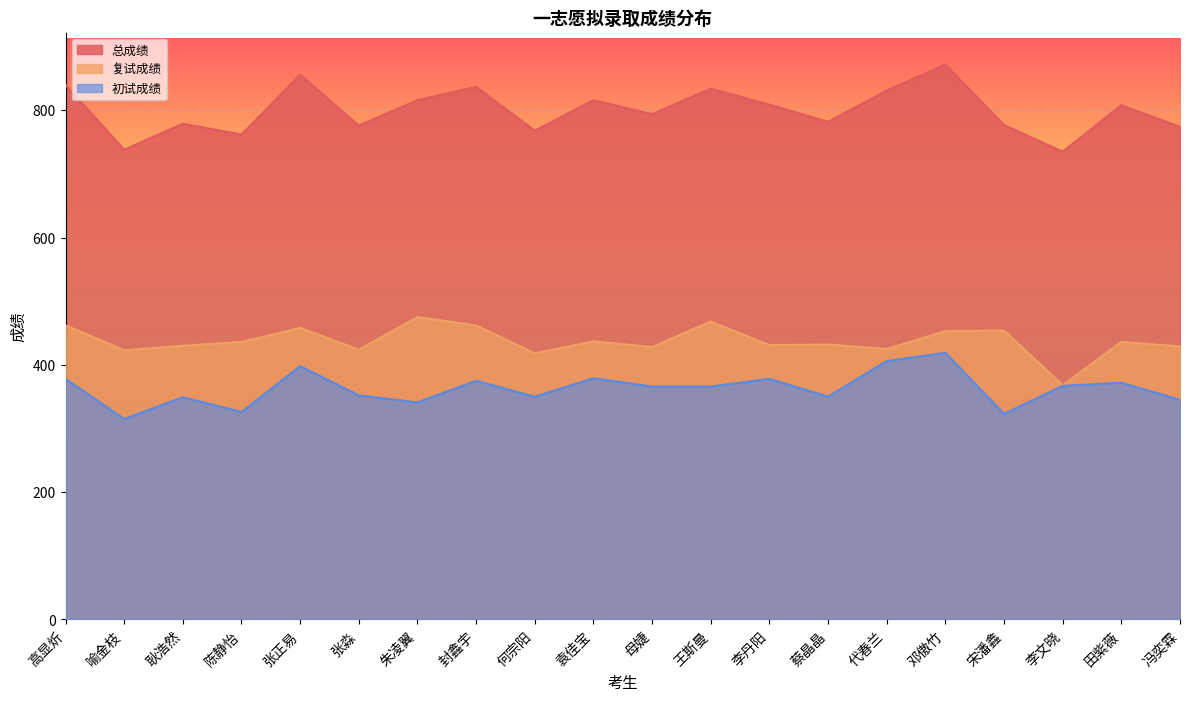

Reading left to right, transcribe all the data shown in this chart.

总成绩: 高显炘=840	喻金枝=738	耿浩然=779	陈静怡=762	张正易=856	张淼=776	朱凌翼=816	封鑫宇=837	何宗阳=768	袁佳宝=816	母婕=794	王斯曼=834	李丹阳=809	蔡晶晶=782	代春兰=831	邓傲竹=872	宋潘鑫=777	李文晓=735	田紫薇=808	冯奕霖=774
复试成绩: 高显炘=462	喻金枝=423	耿浩然=430	陈静怡=436	张正易=458	张淼=424	朱凌翼=475	封鑫宇=462	何宗阳=418	袁佳宝=437	母婕=428	王斯曼=468	李丹阳=431	蔡晶晶=432	代春兰=425	邓傲竹=453	宋潘鑫=454	李文晓=368	田紫薇=436	冯奕霖=429
初试成绩: 高显炘=378	喻金枝=315	耿浩然=349	陈静怡=326	张正易=398	张淼=352	朱凌翼=341	封鑫宇=375	何宗阳=350	袁佳宝=379	母婕=366	王斯曼=366	李丹阳=378	蔡晶晶=350	代春兰=406	邓傲竹=419	宋潘鑫=323	李文晓=367	田紫薇=372	冯奕霖=345